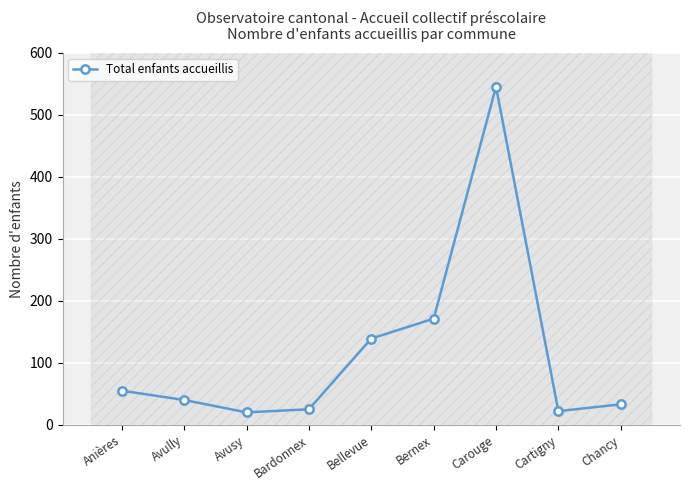

What is the ratio of the value at Chancy to the value at Bernex?

0.2